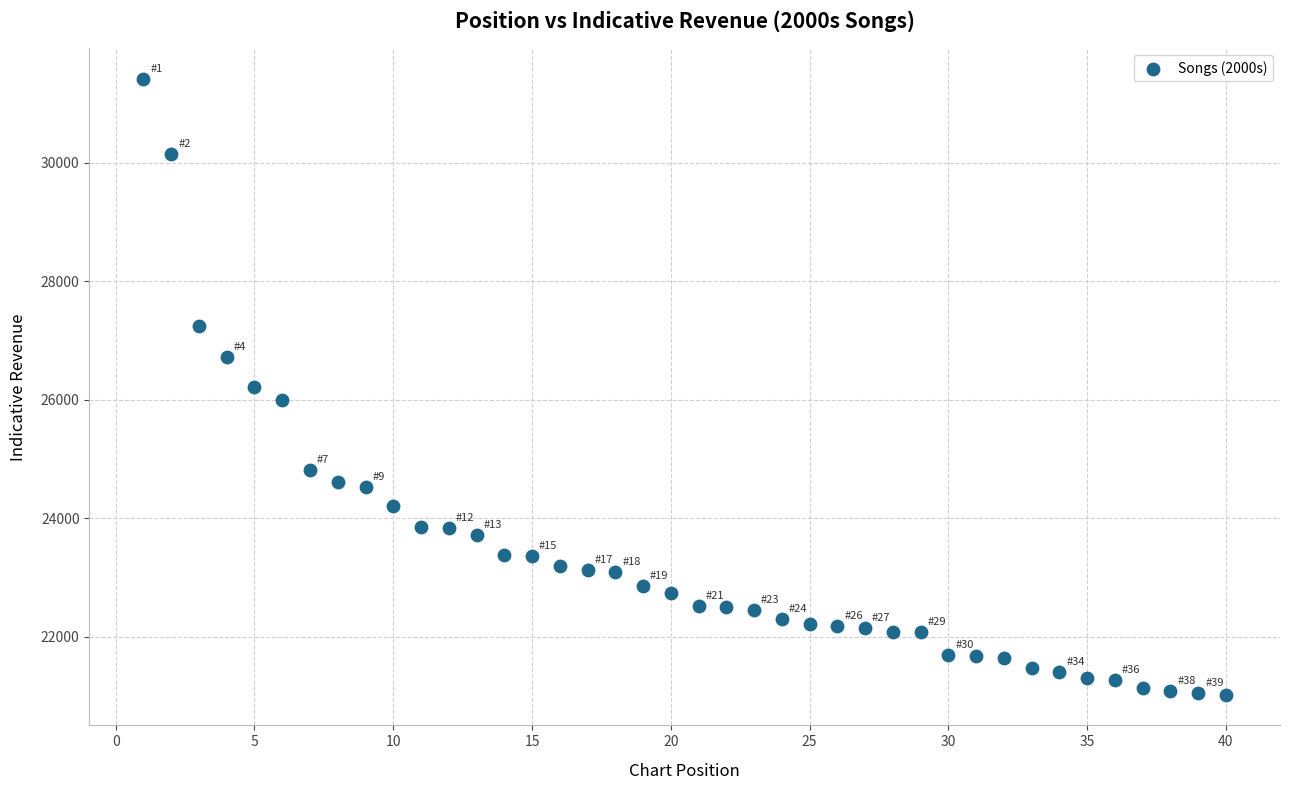

What is the range of X values (max minus min)?

39.0